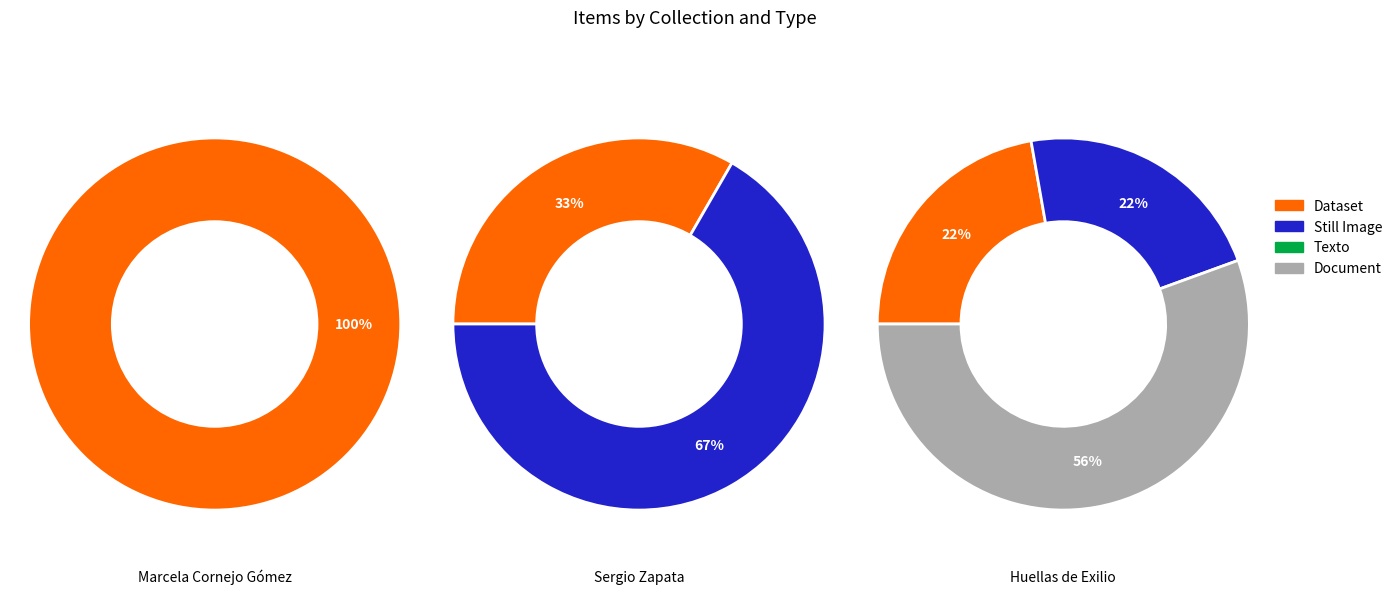

The Dataset slice represents 14% of the pie. True or false?

False